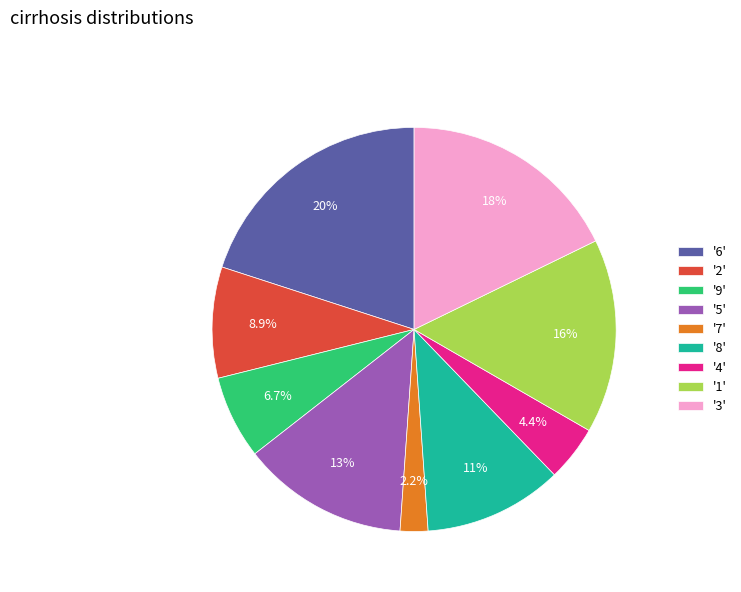

Count the number of slices in the pie.

9